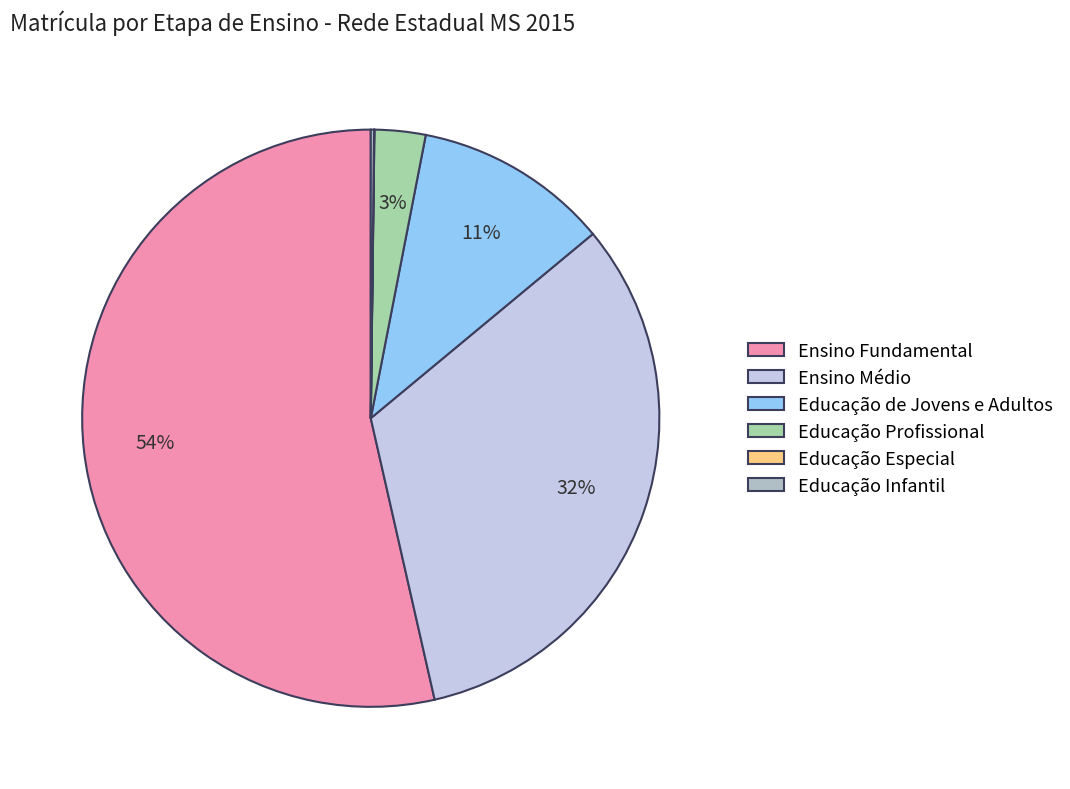

To the nearest percent, what portion does Educação Profissional represent?

3%